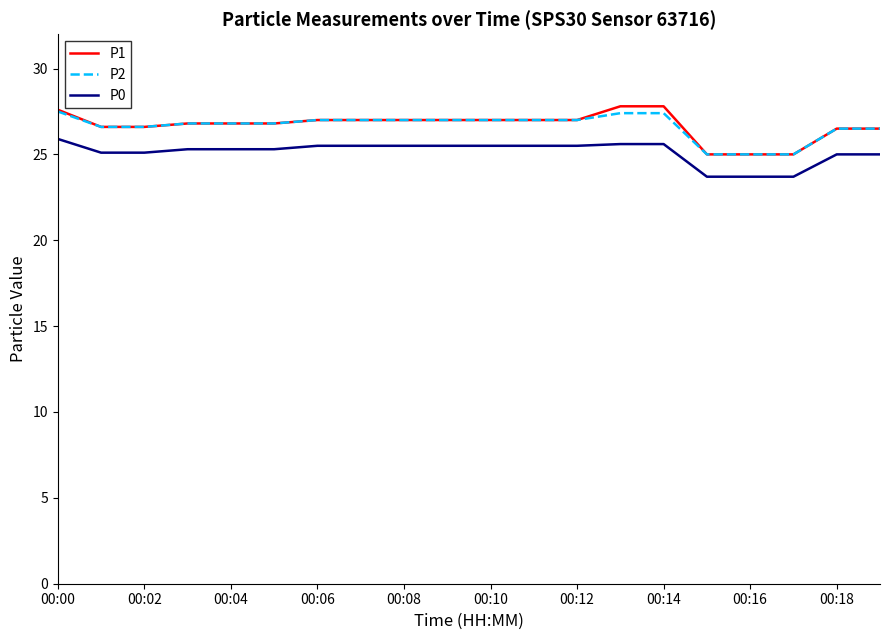

What is the greatest value displayed?

27.8